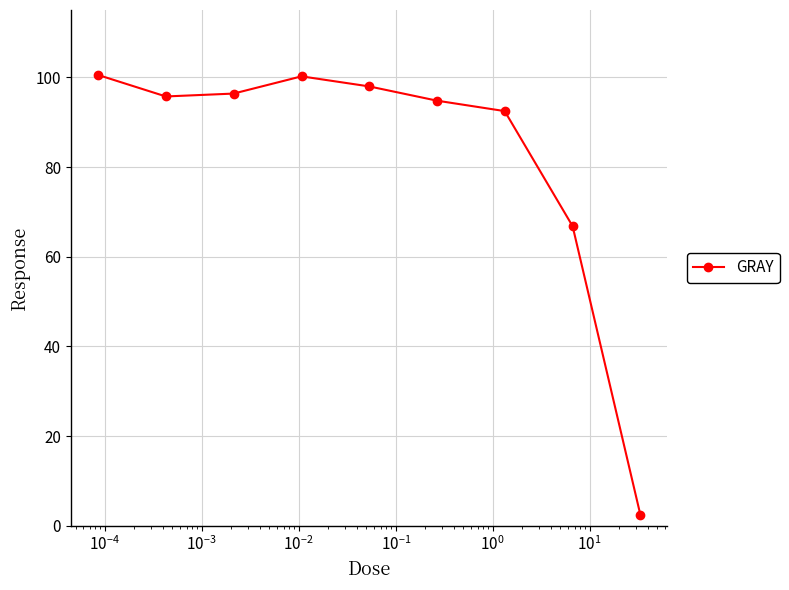

True or false: the data has more than 0 interior local peaks.

True